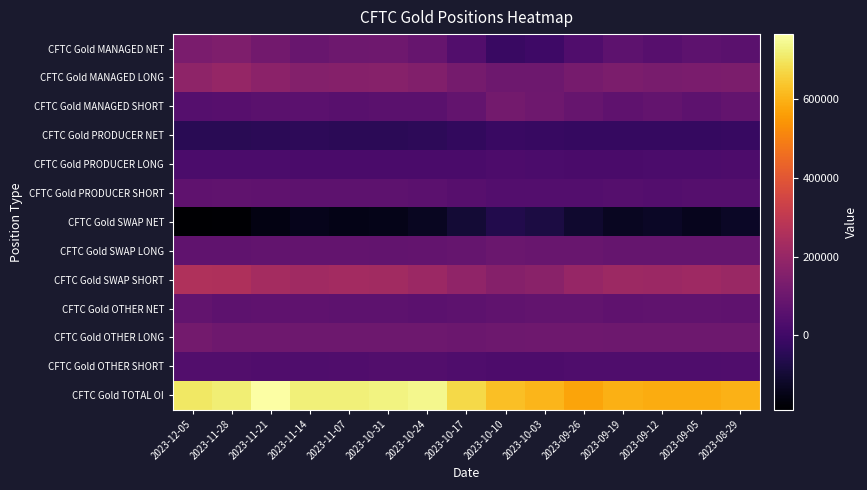

Which has a higher value, 2023-11-21 or 2023-11-28?

2023-11-28